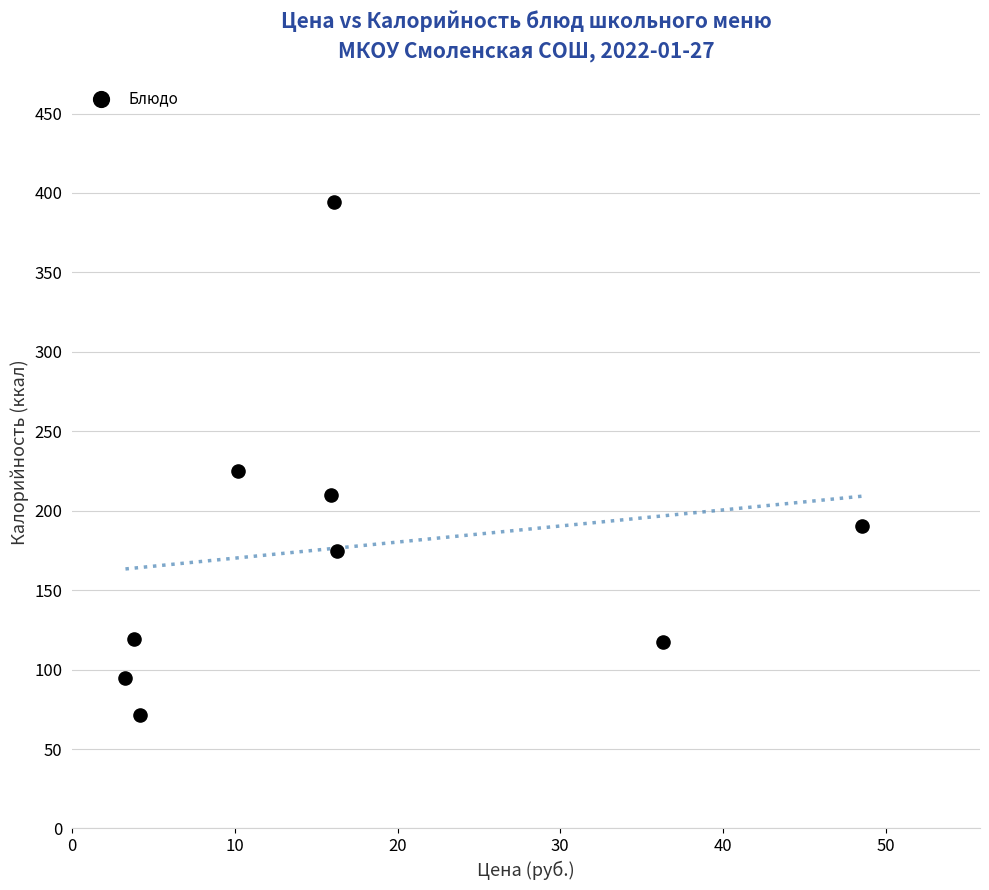

What Y value in the scatter plot is closest to 232?

224.8